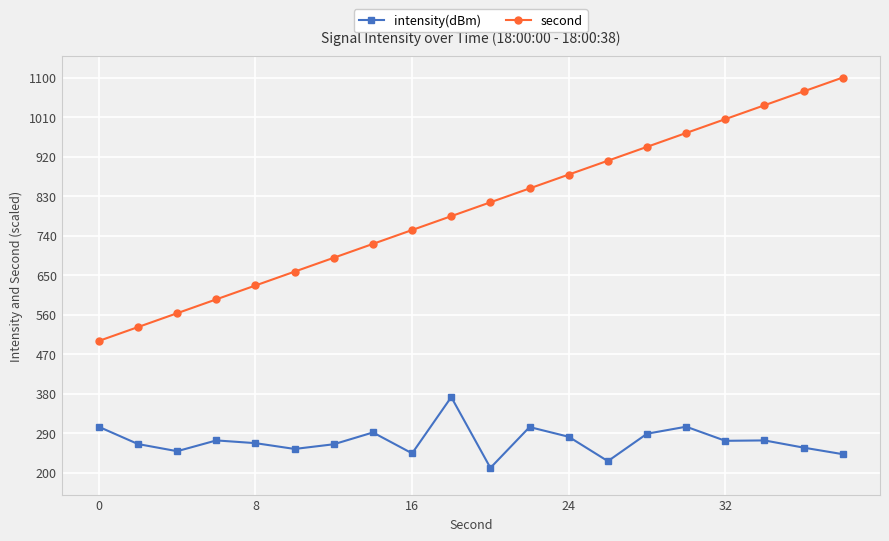

List the series in order of their peak value, lowest first.

intensity(dBm), second